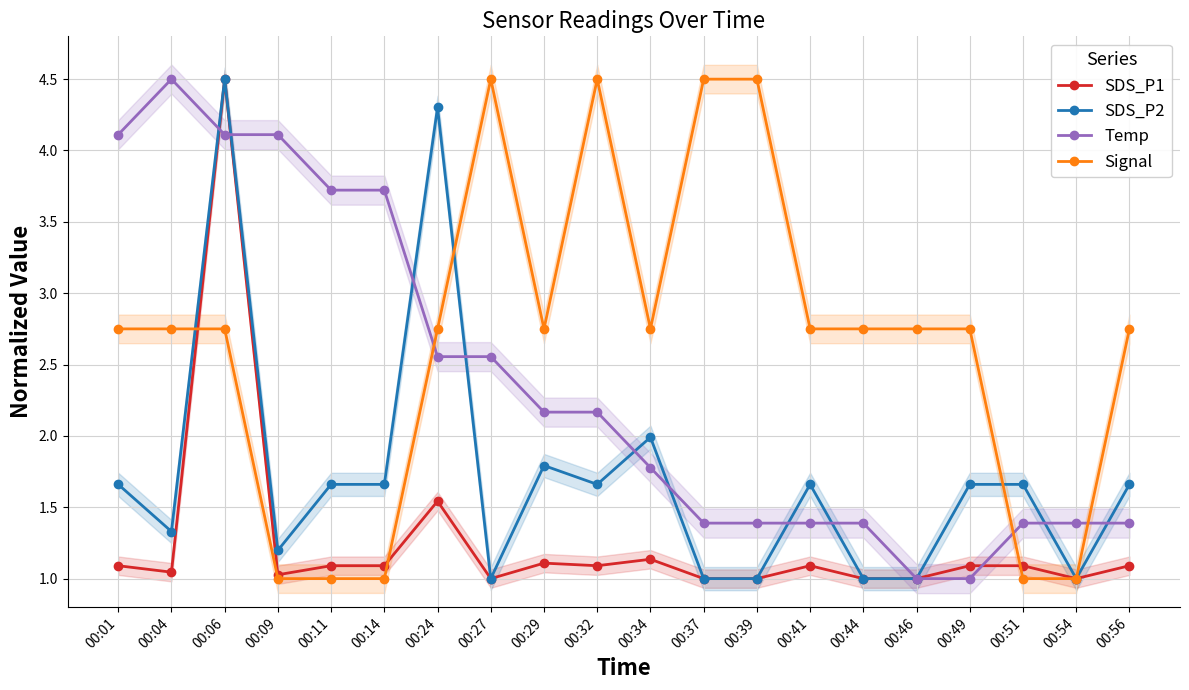

Where is the first local maximum for SDS_P2?

00:06